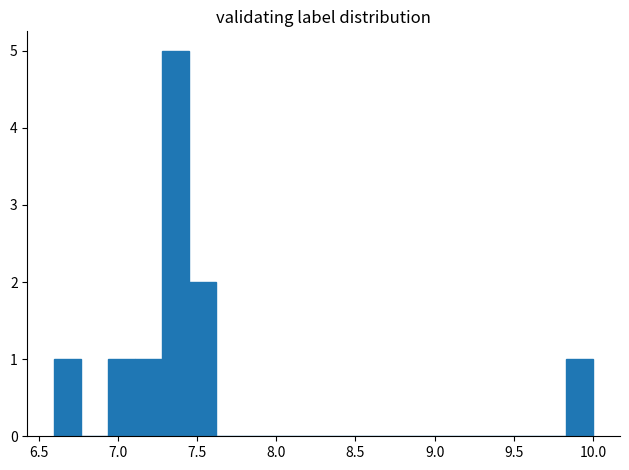

Around what value on the x-axis is the tallest bar? Give the approximate position of its centre, as read against the axis.

7.35